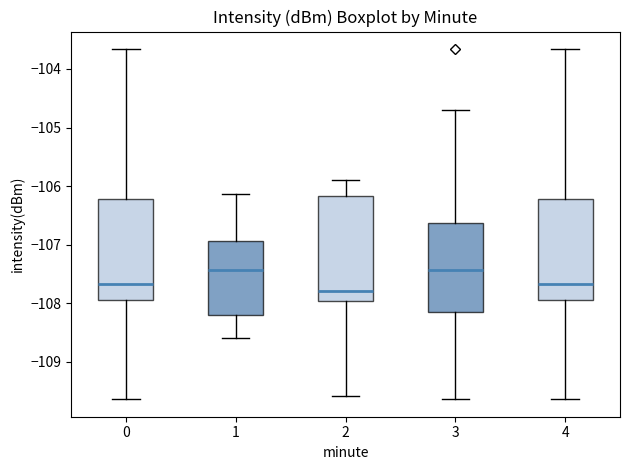

Reading left to right, read every box against the y-axis: the position of its median line, the range the box covers, and the ends of its whiskers. The values are not printed on the chart, so give them approximately, as read against the axis.

0: median -107.7, box -107.9 to -106.2, whiskers -109.6 to -103.7
1: median -107.4, box -108.2 to -106.9, whiskers -108.6 to -106.1
2: median -107.8, box -108.0 to -106.2, whiskers -109.6 to -105.9
3: median -107.4, box -108.1 to -106.6, whiskers -109.6 to -104.7
4: median -107.7, box -107.9 to -106.2, whiskers -109.6 to -103.7